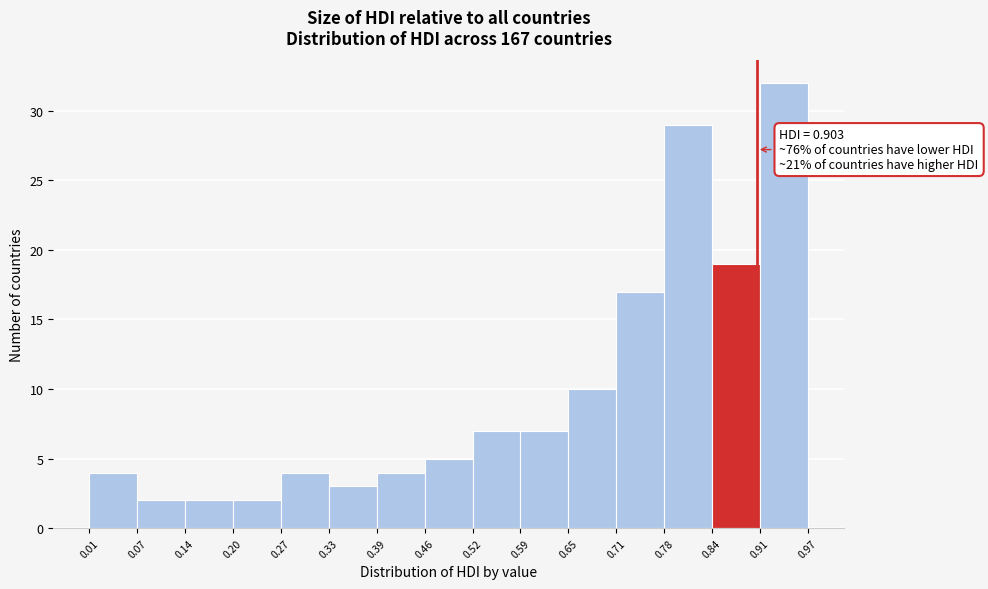

Which range on the x-axis has the tallest bar?

0.91 to 0.97